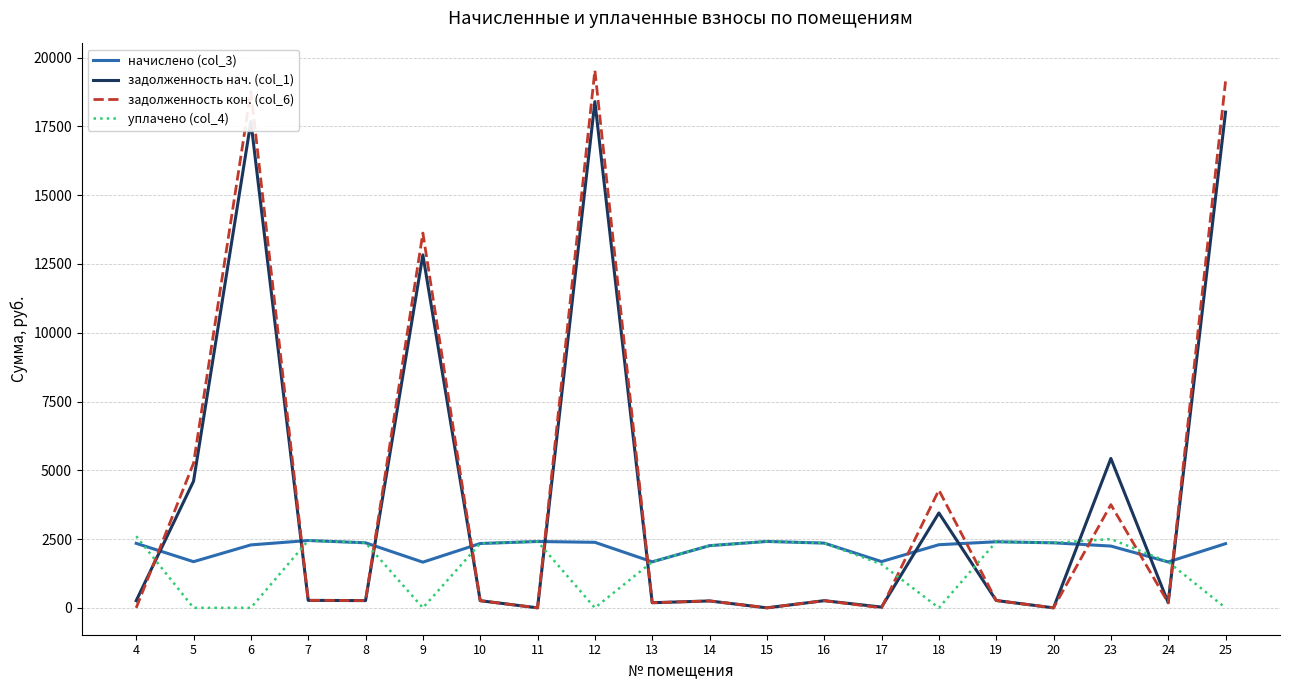

The value of начислено (col_3) at 10 is 2338.7. True or false?

True